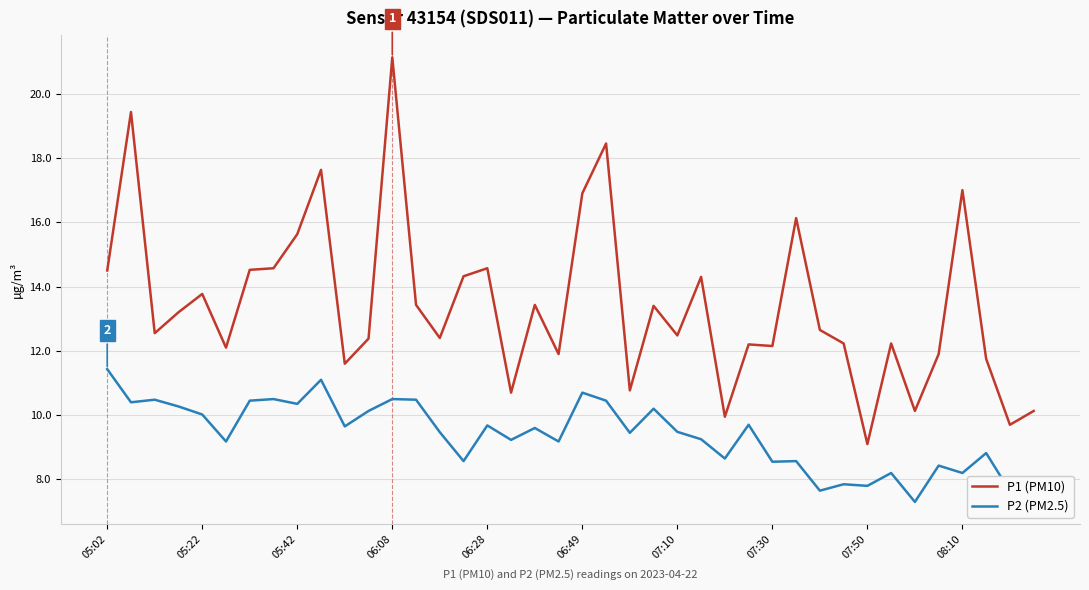

How many lines are shown in the chart?

2